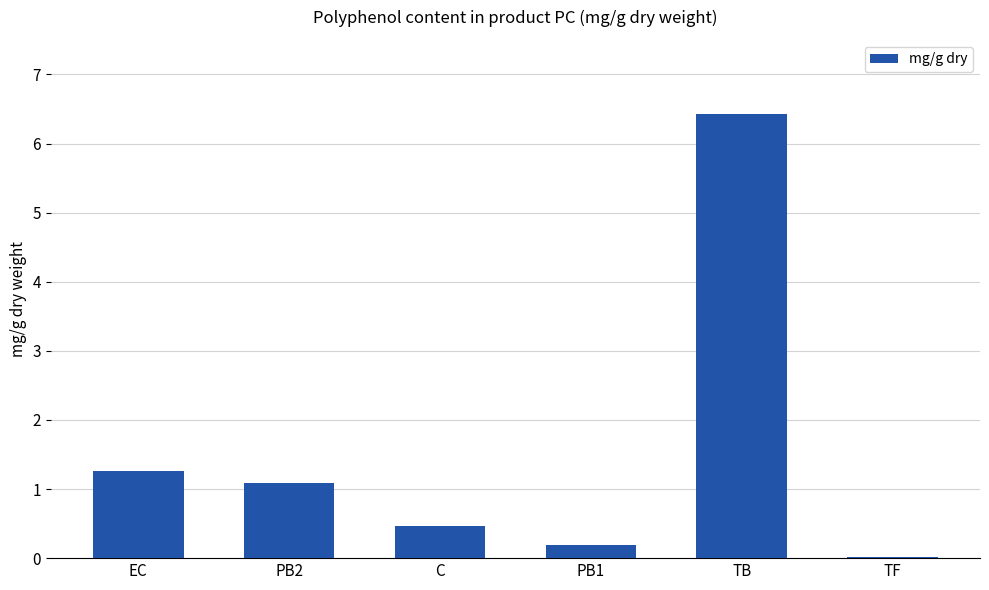

The value at PB1 is 0.2. True or false?

True